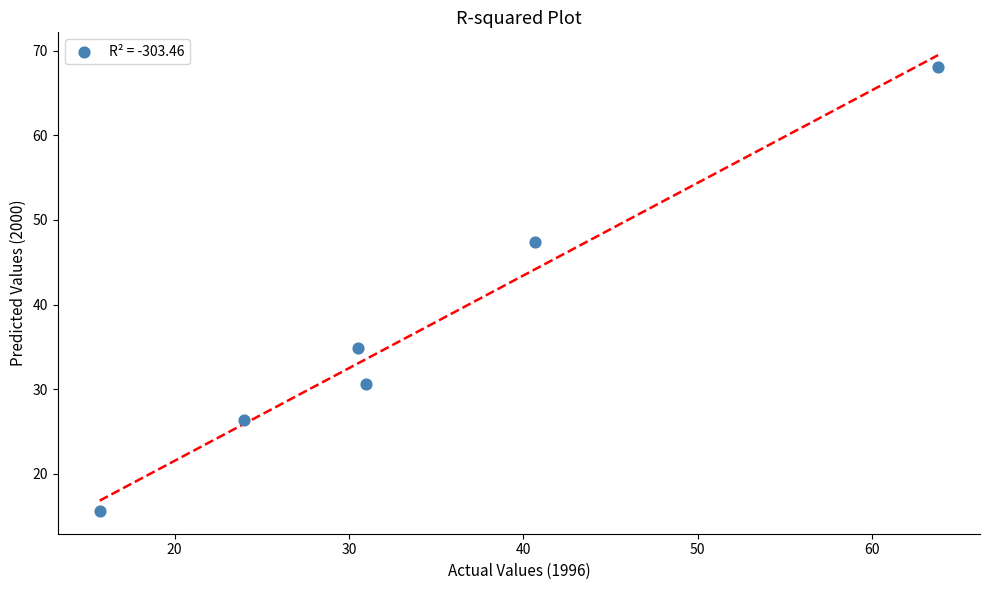

What is the average X value?

34.3